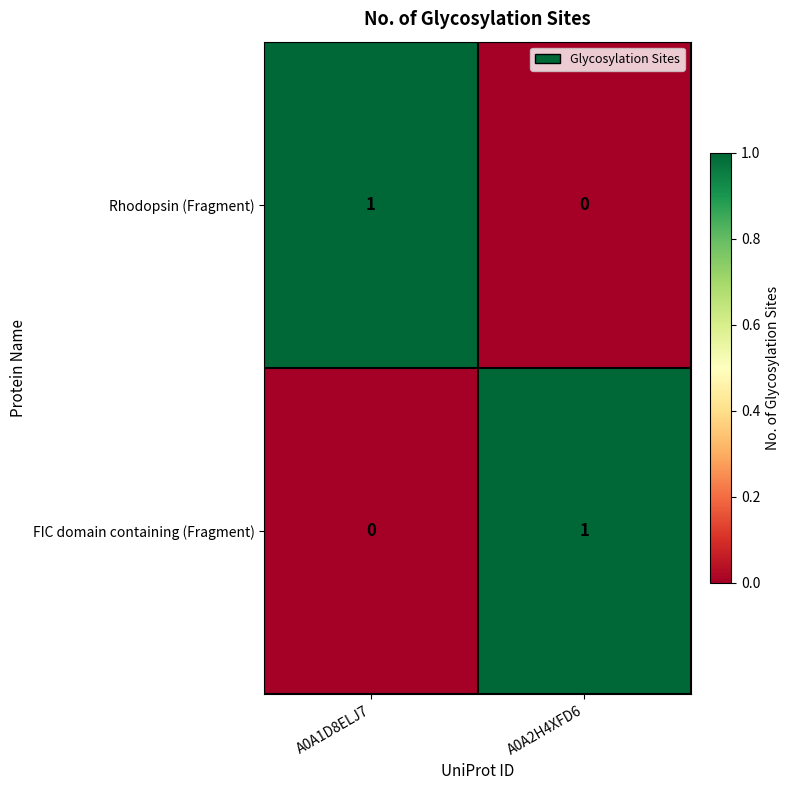

Reading left to right, list all the values displayed in this chart.

Rhodopsin (Fragment): 1	0
FIC domain containing (Fragment): 0	1